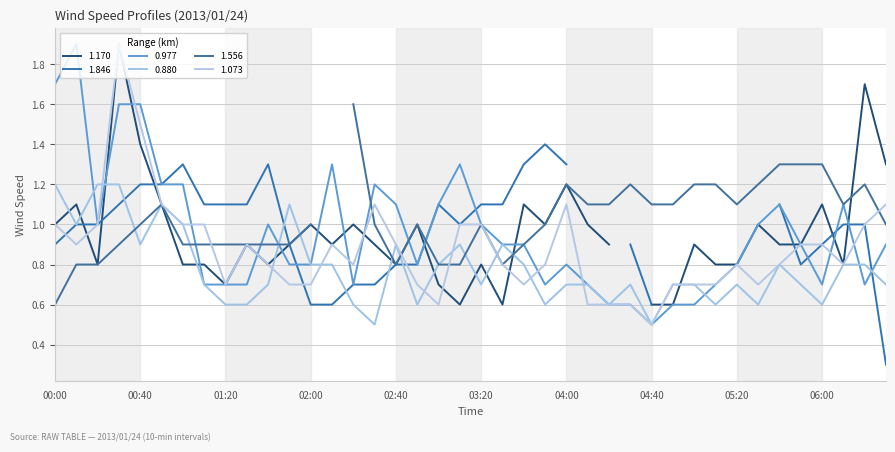

Which series has the largest total across all categories?

0.977